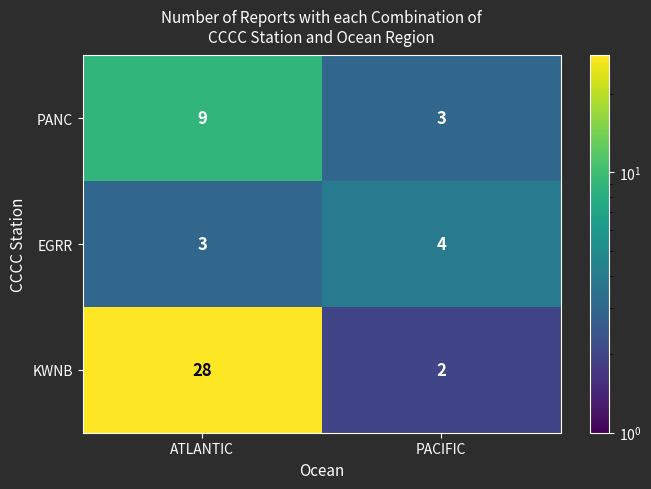

The EGRR series shows 5 at ATLANTIC. True or false?

False